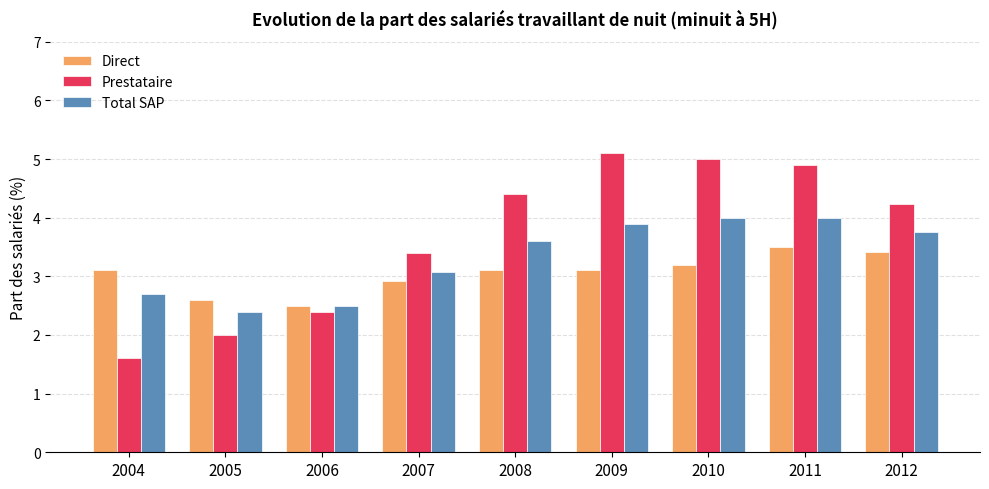

What is the total value across all series at 2007?

9.4